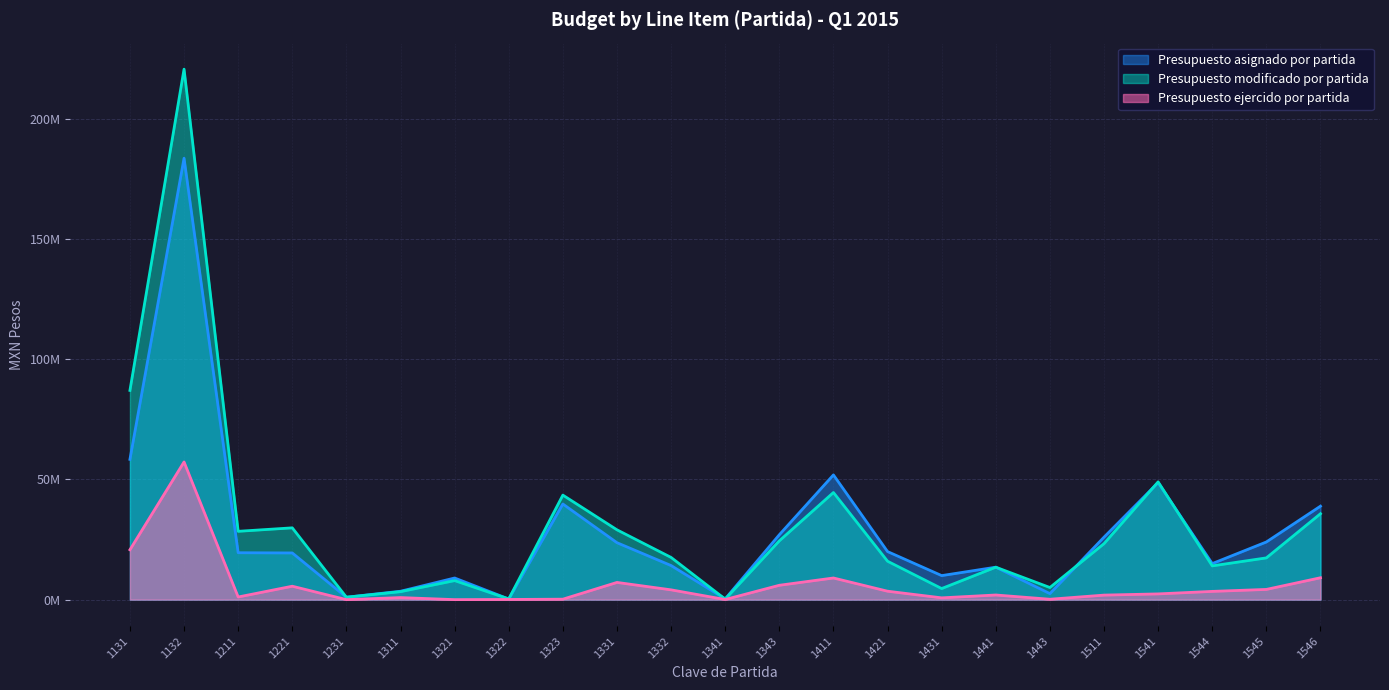

True or false: Presupuesto ejercido por partida has more than 1 points higher than both neighbors.

True